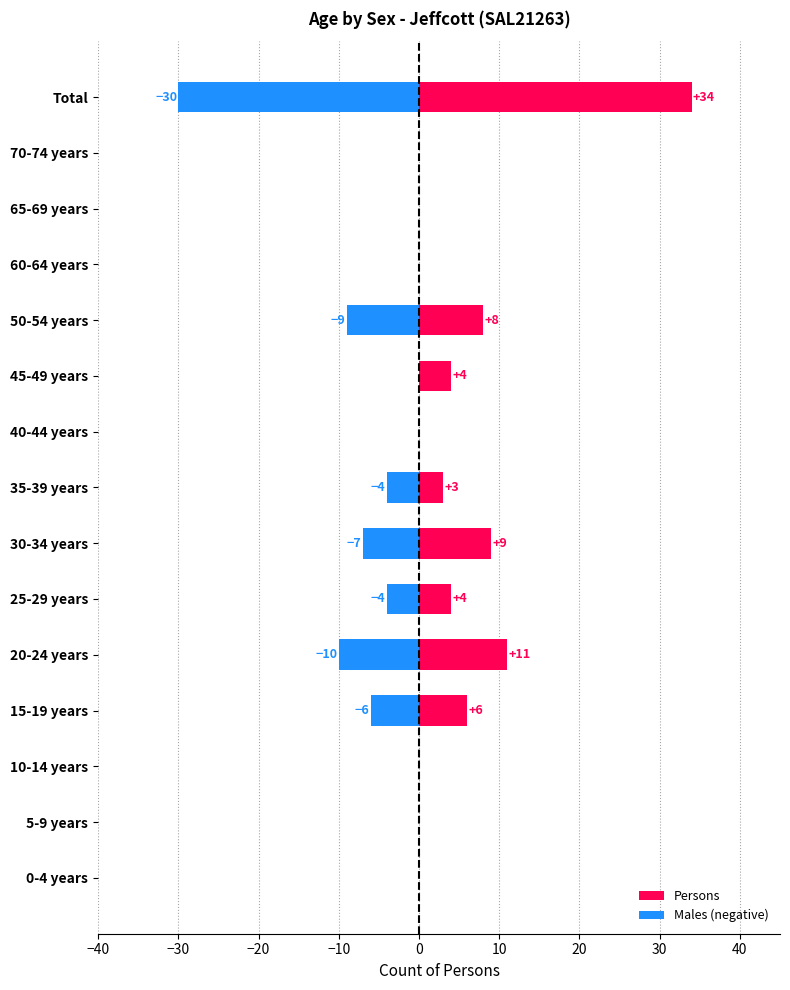

How many bars are there in total?

30